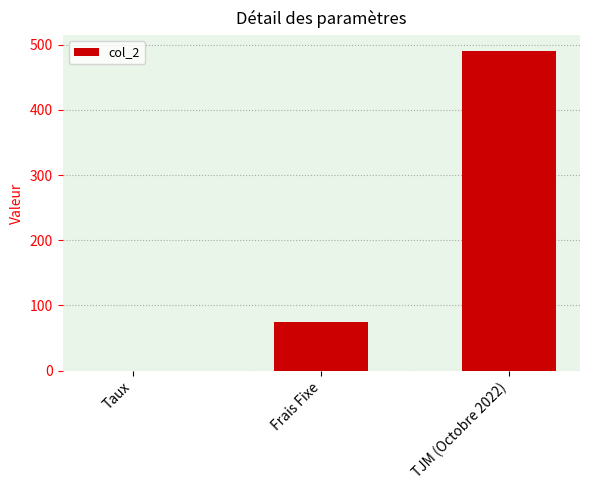

Which category has the highest value across all series?

TJM (Octobre 2022)